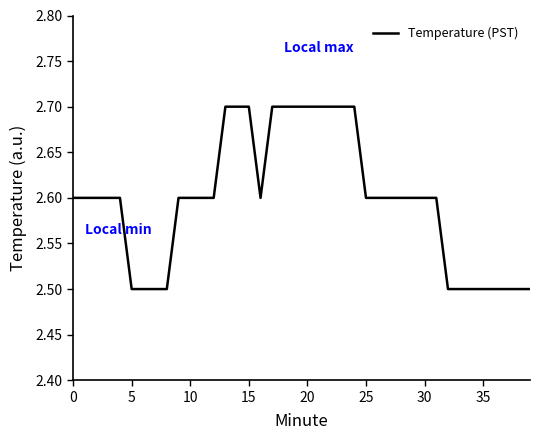

What is the minimum value shown in the chart?

2.5